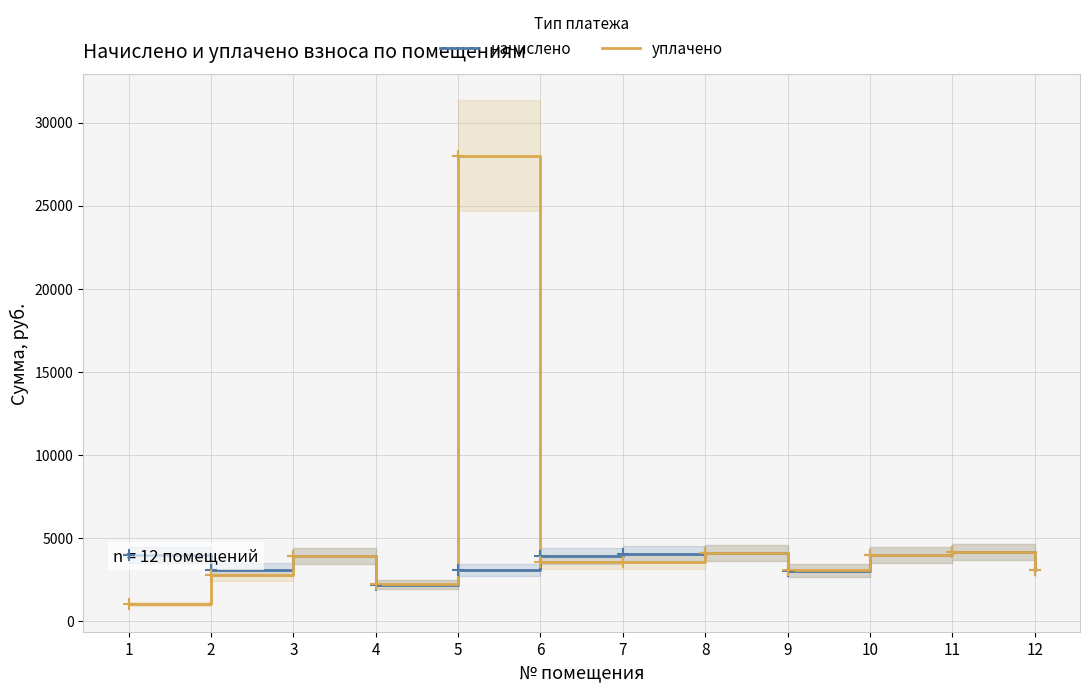

True or false: начислено has a value of 2196.0 at 4.

True